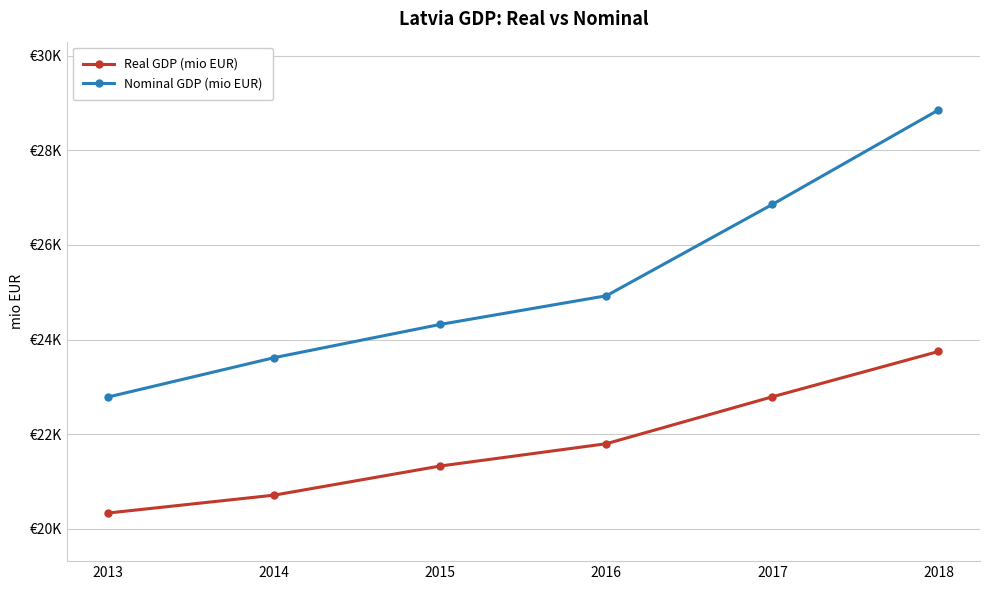

Rank the series by their maximum value, from highest to lowest.

Nominal GDP (mio EUR), Real GDP (mio EUR)